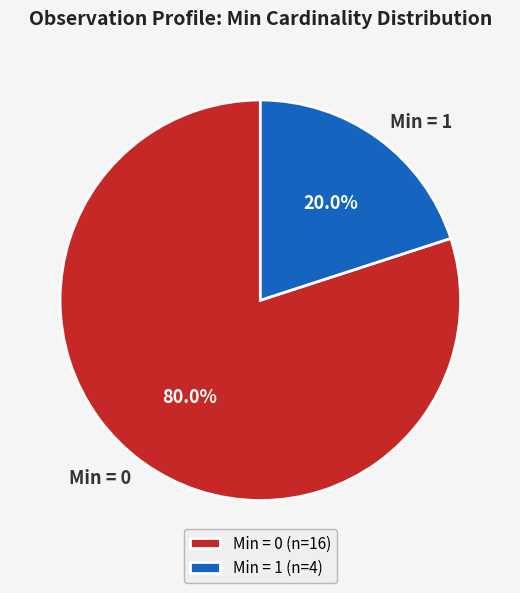

What is the ratio of the value at Min = 0 to the value at Min = 1?

4.0